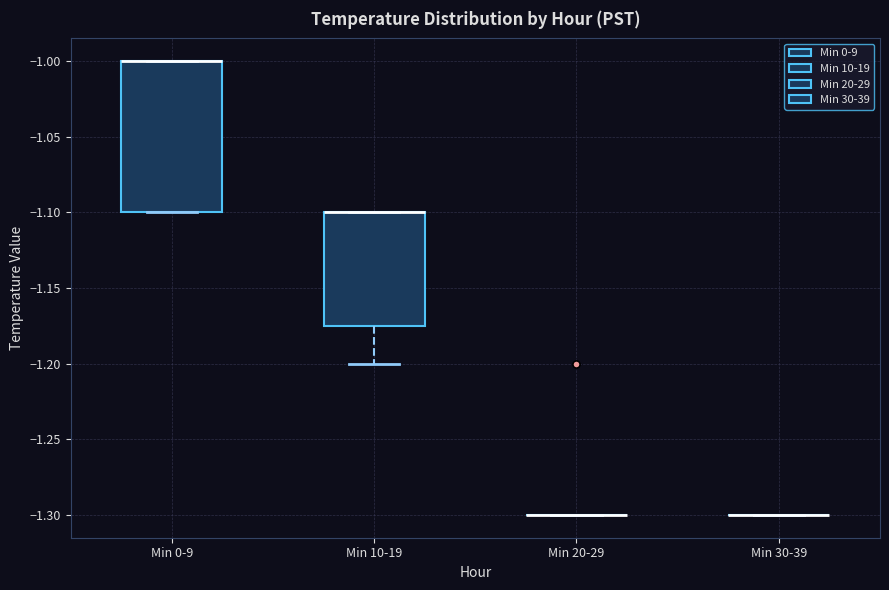

Comparing the boxes themselves (not the whiskers), which one is the tallest?

Min 0-9